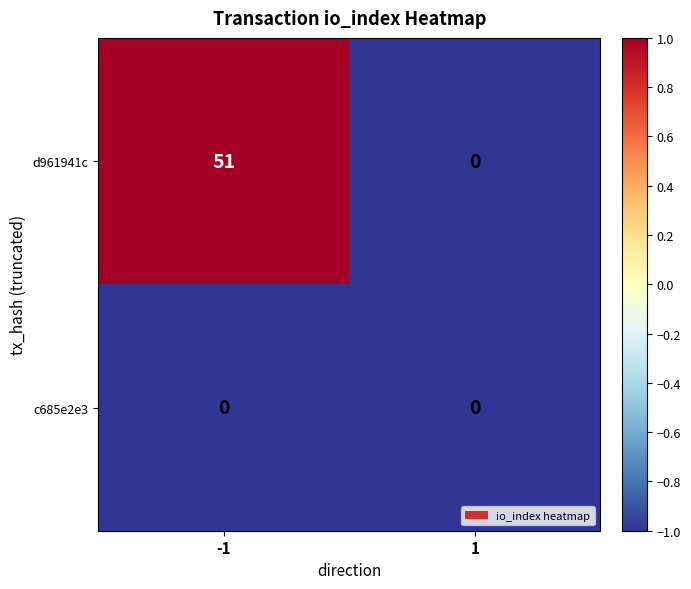

What is the total value across all series at -1?

51